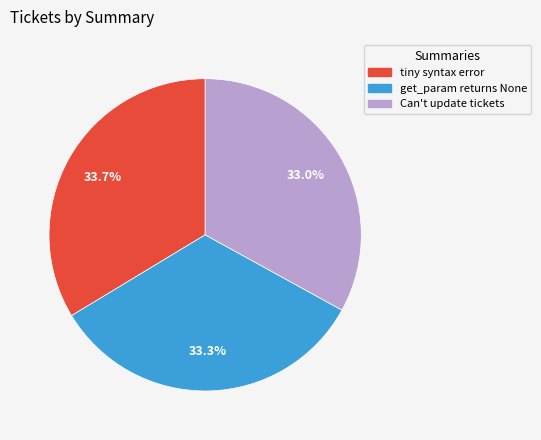

Is there a majority slice in this chart?

No